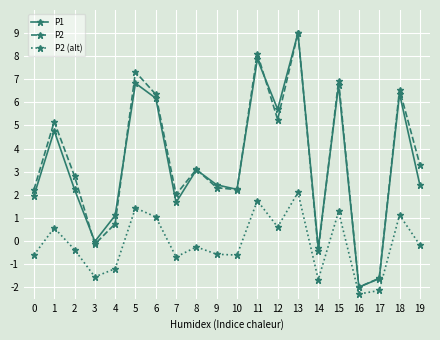

The P2 series shows -1.1 at 17. True or false?

False